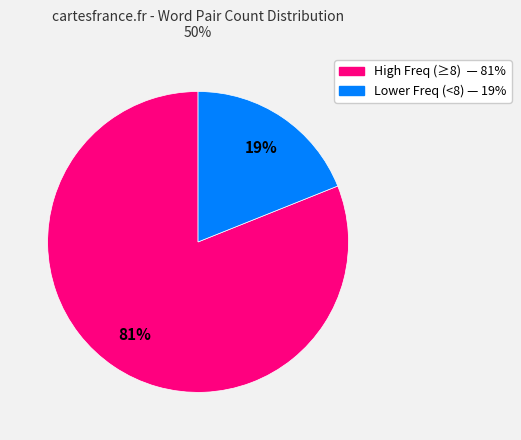

Does any single category account for the majority?

Yes